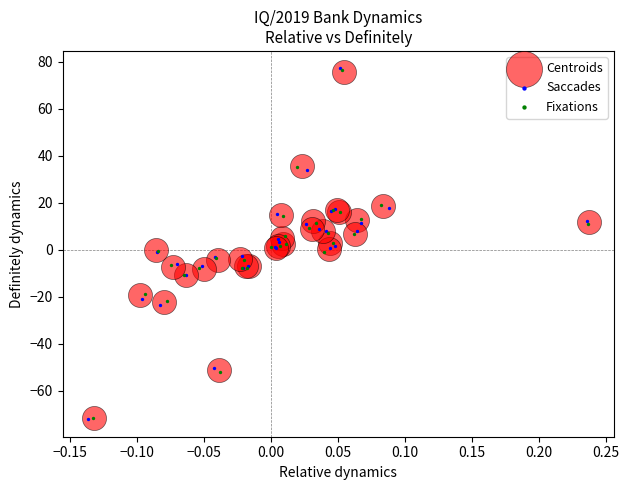

Which series has the largest Y range (max minus min)?

Saccades